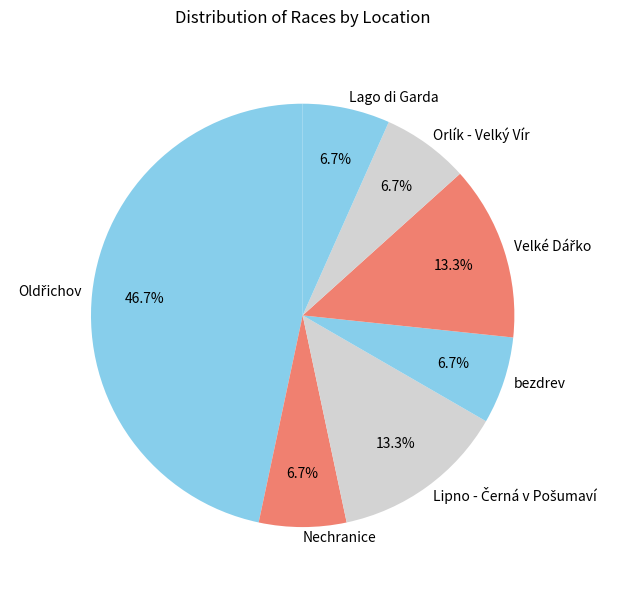

What percentage is the Orlík - Velký Vír slice, to the nearest percent?

7%